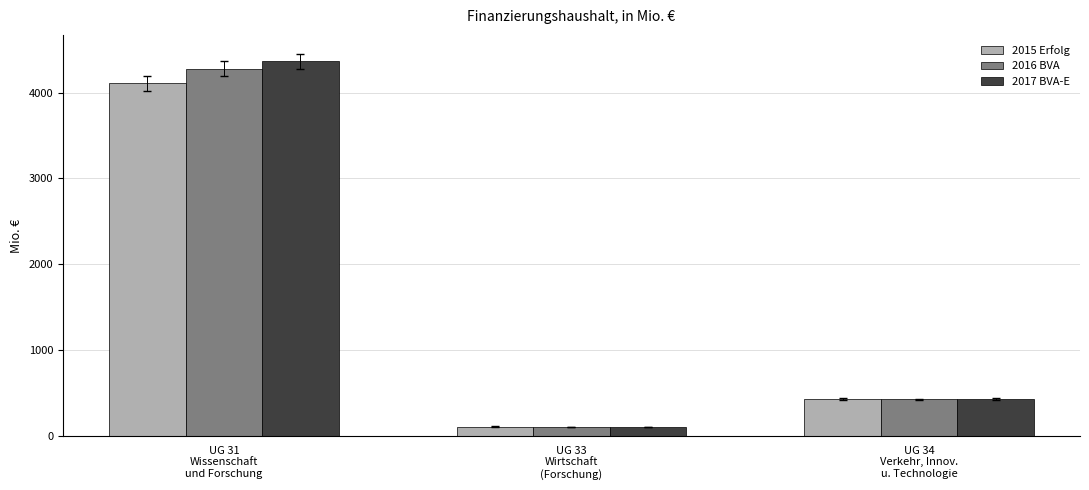

Where does the 2016 BVA series first go above 428?

UG 31
Wissenschaft
und Forschung